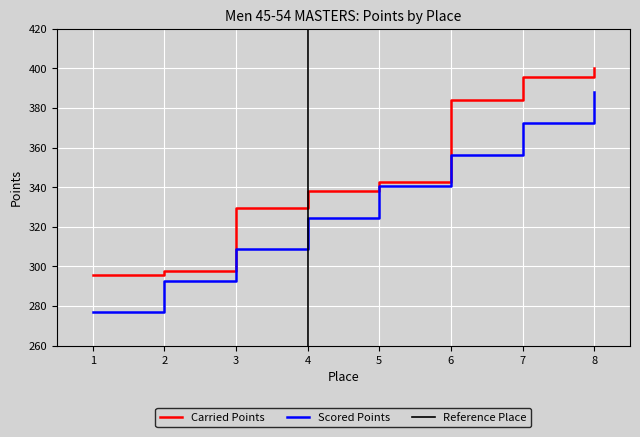

How many lines are shown in the chart?

2